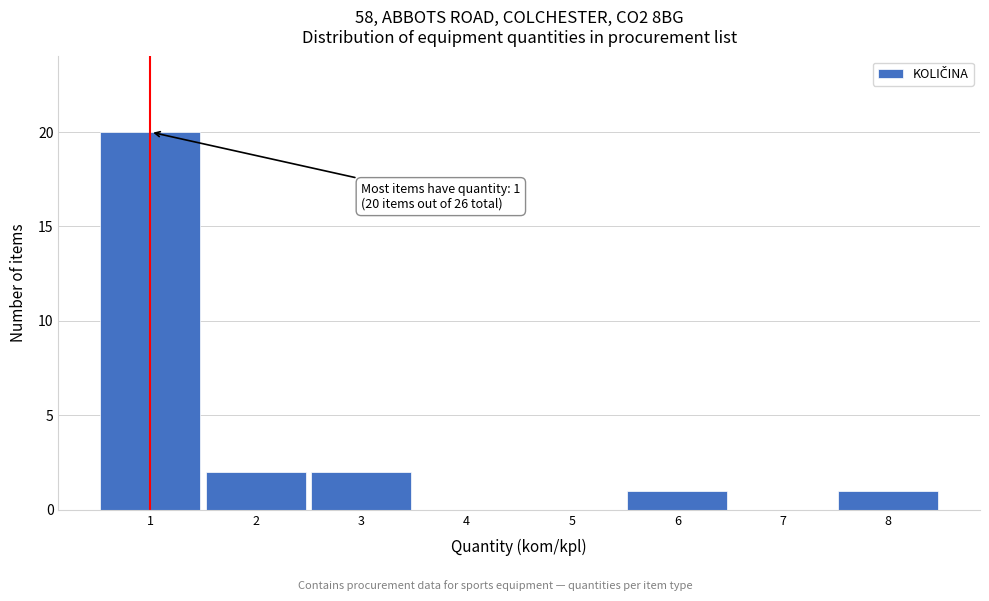

Over which range of the x-axis is the bar tallest?

0.5 to 1.5